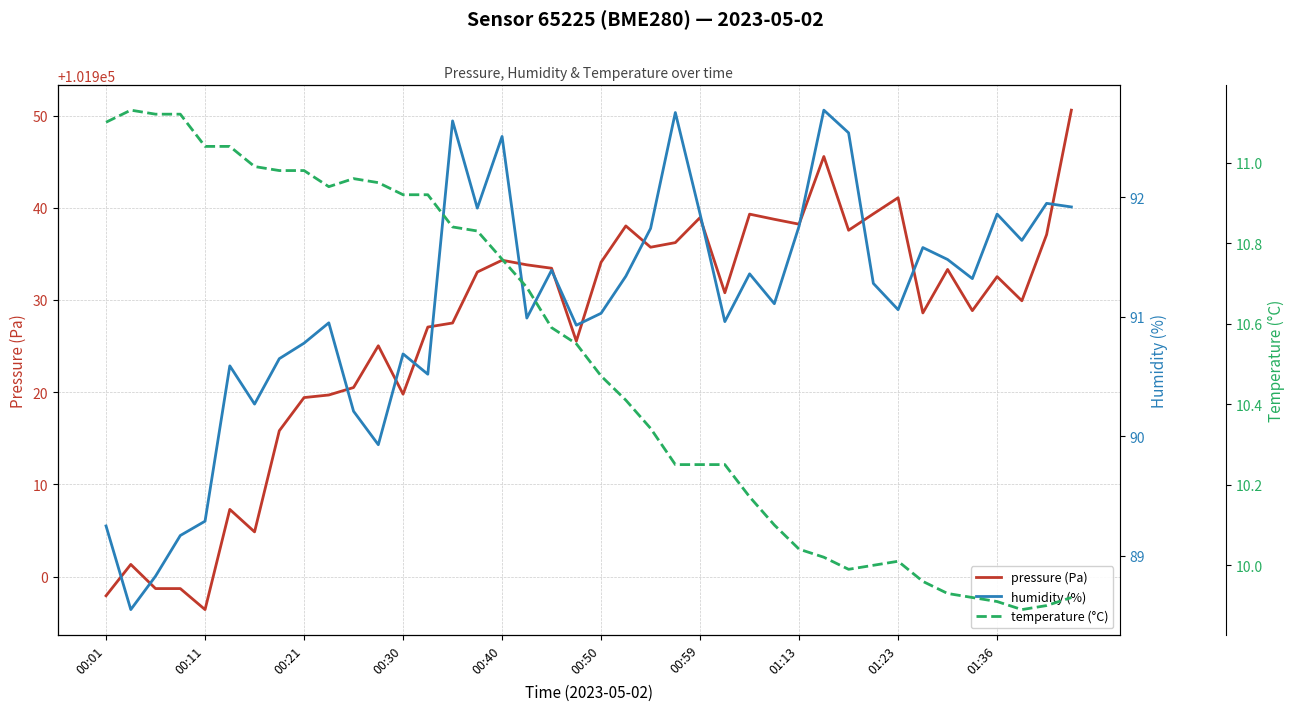

What is the total value across all series at 23?

102039.2